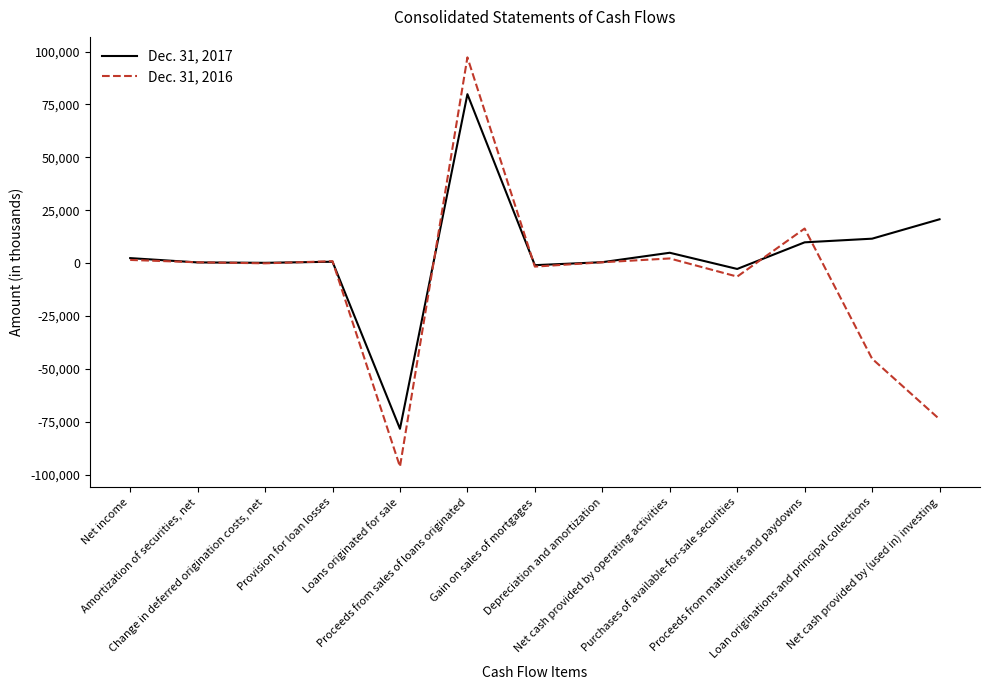

In Dec. 31, 2017, how many points are higher than both neighbors (excluding endpoints)?

3